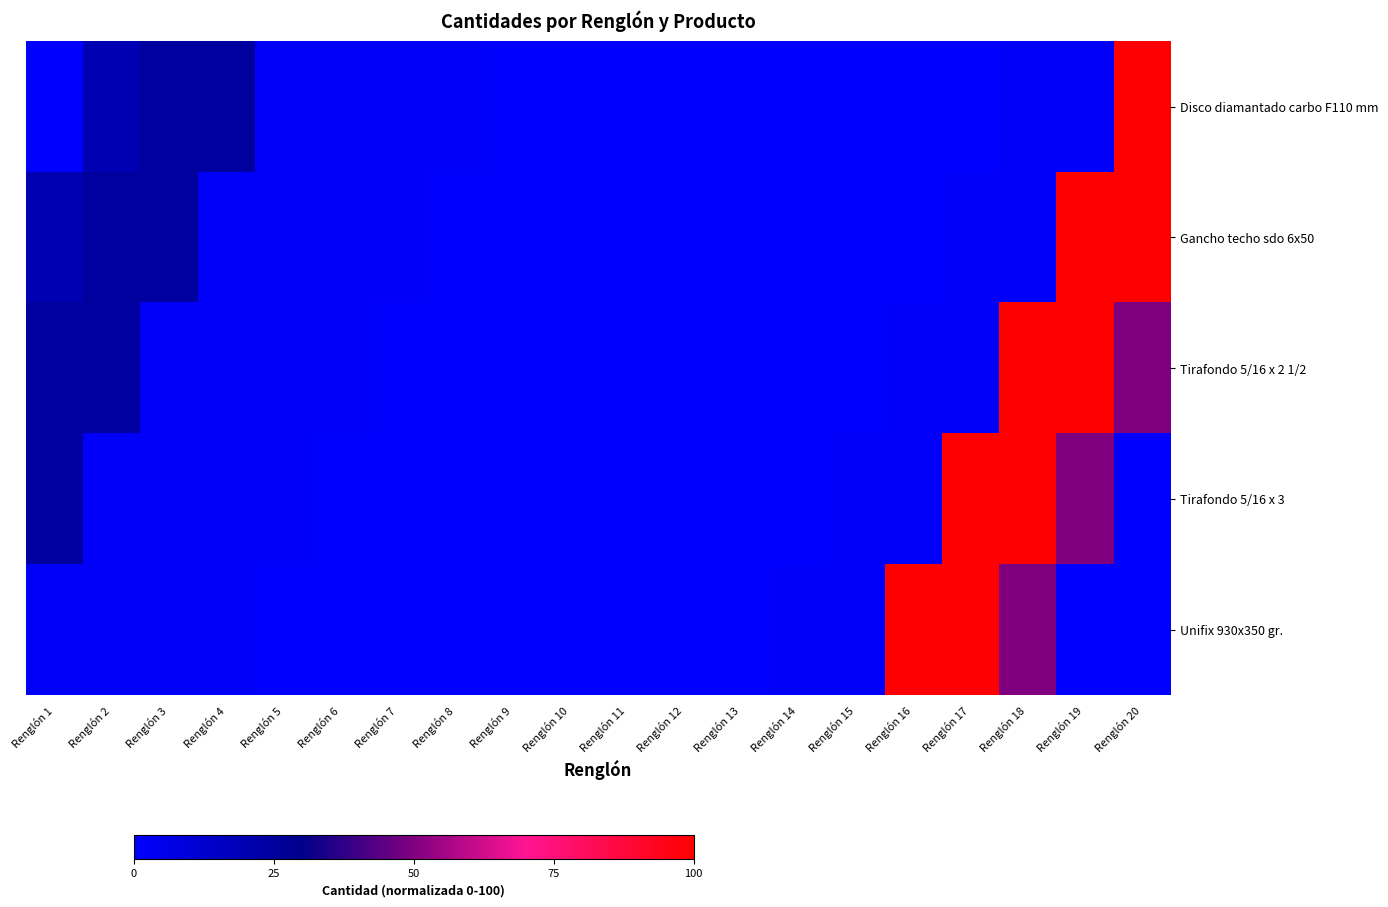

What is the total value across all series at Renglón 16?

103.0